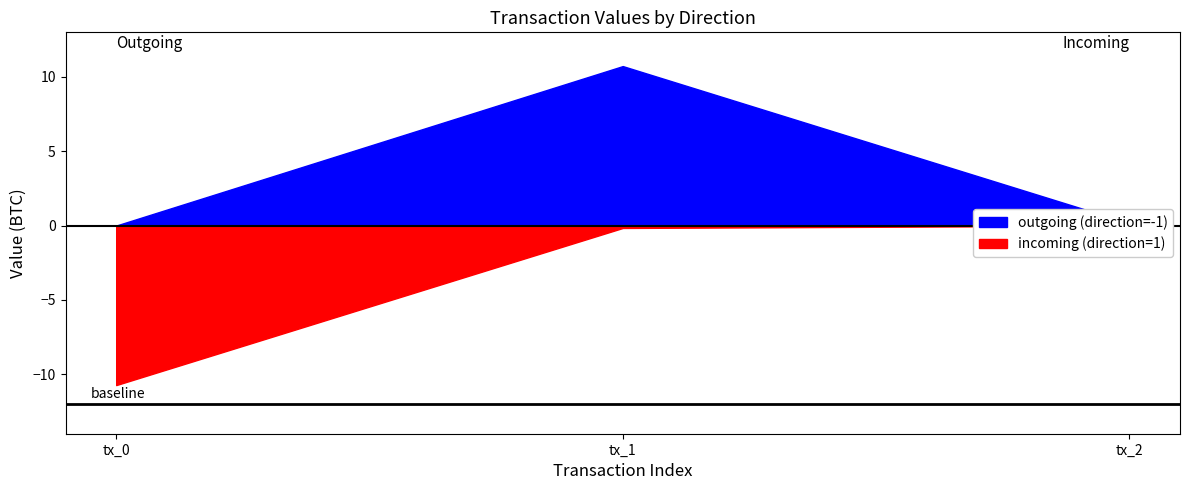

Reading left to right, list all the values displayed in this chart.

outgoing (direction=-1): tx_0=0.0	tx_1=10.7	tx_2=0.2
incoming (direction=1): tx_0=10.7	tx_1=0.2	tx_2=0.0